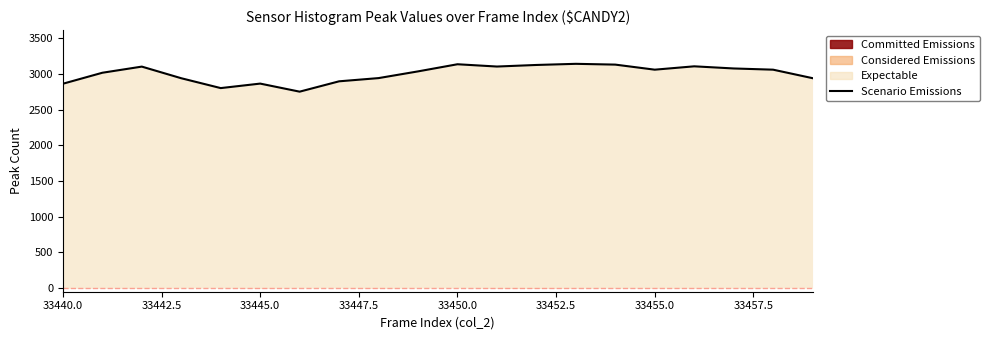

What is the maximum value shown in the chart?

3143